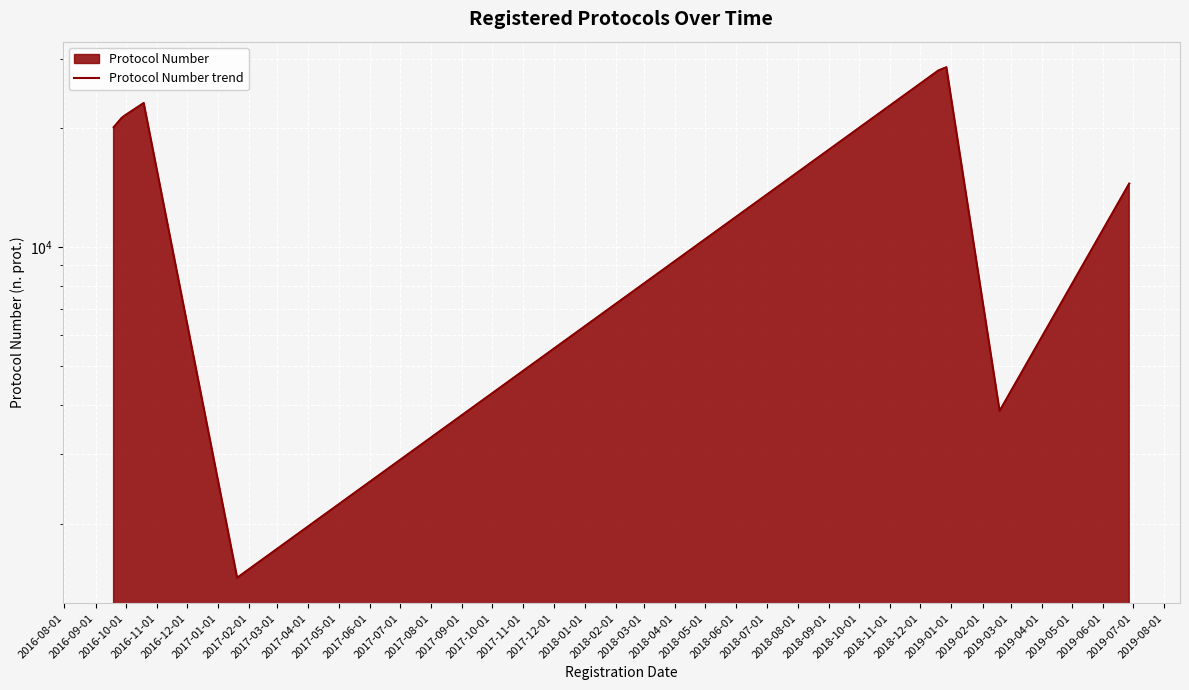

How many lines are shown in the chart?

1